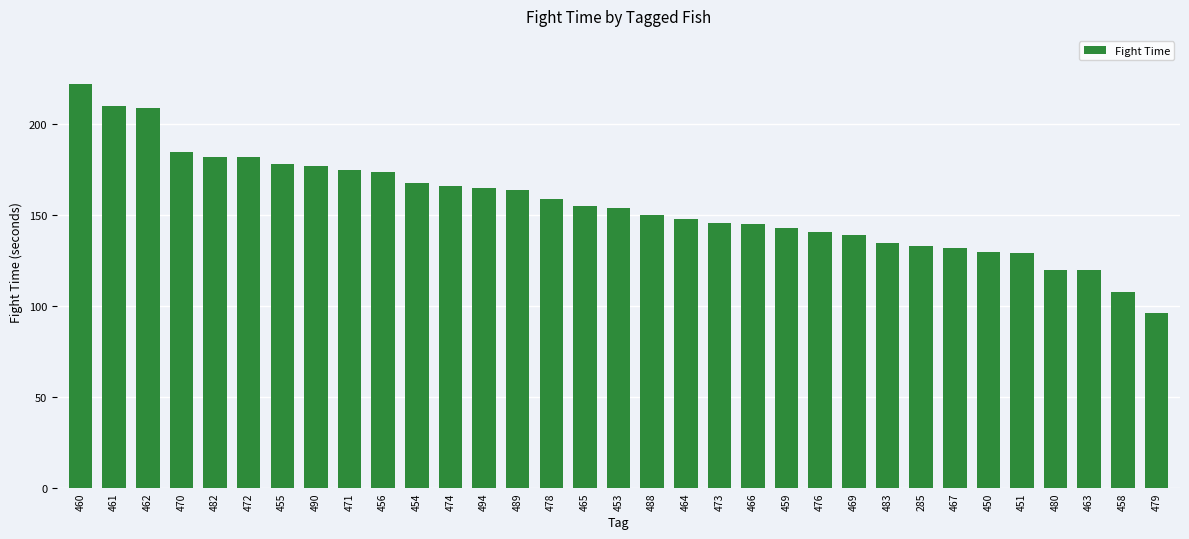

Between 472 and 459, which is larger?

472